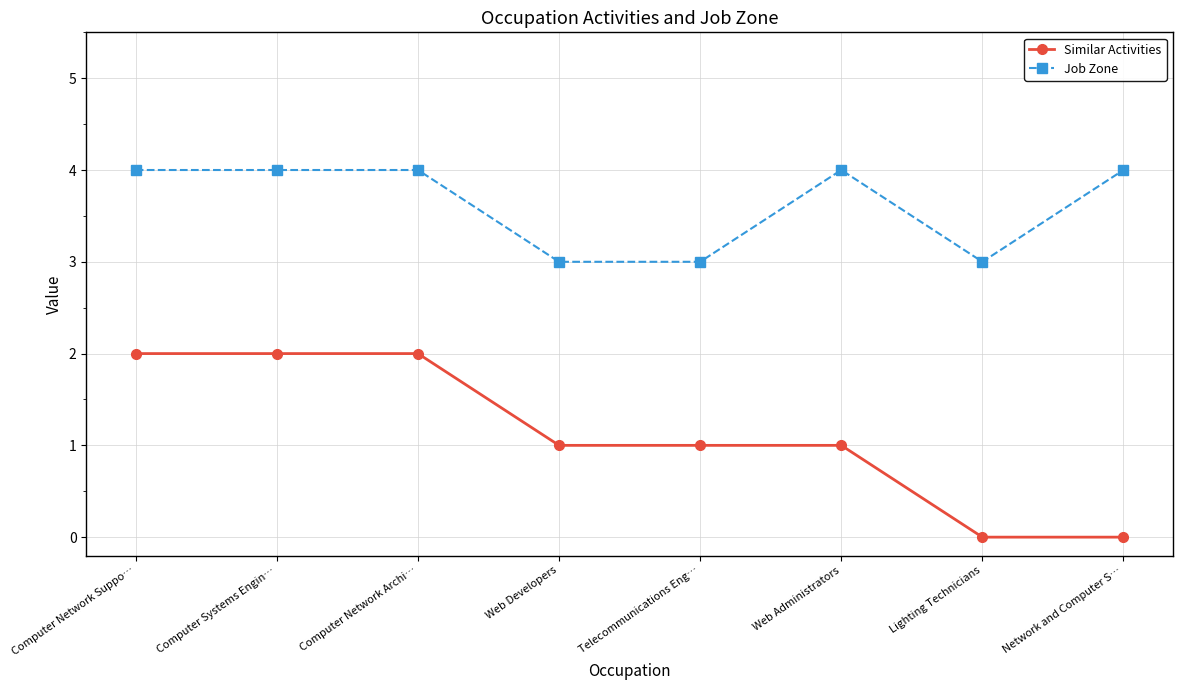

What is the difference between the highest and lowest values at Computer Network Archi…?

2